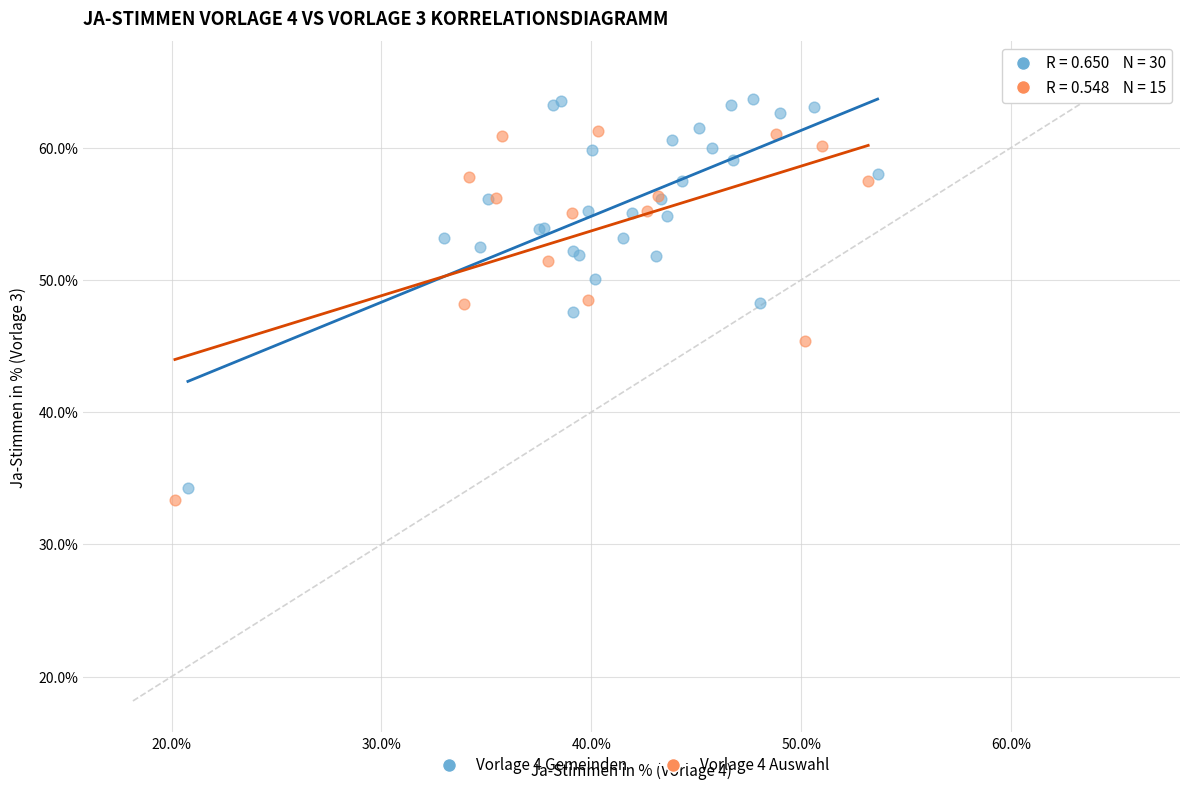

Which series reaches the maximum Y coordinate?

Vorlage 4 Gemeinden